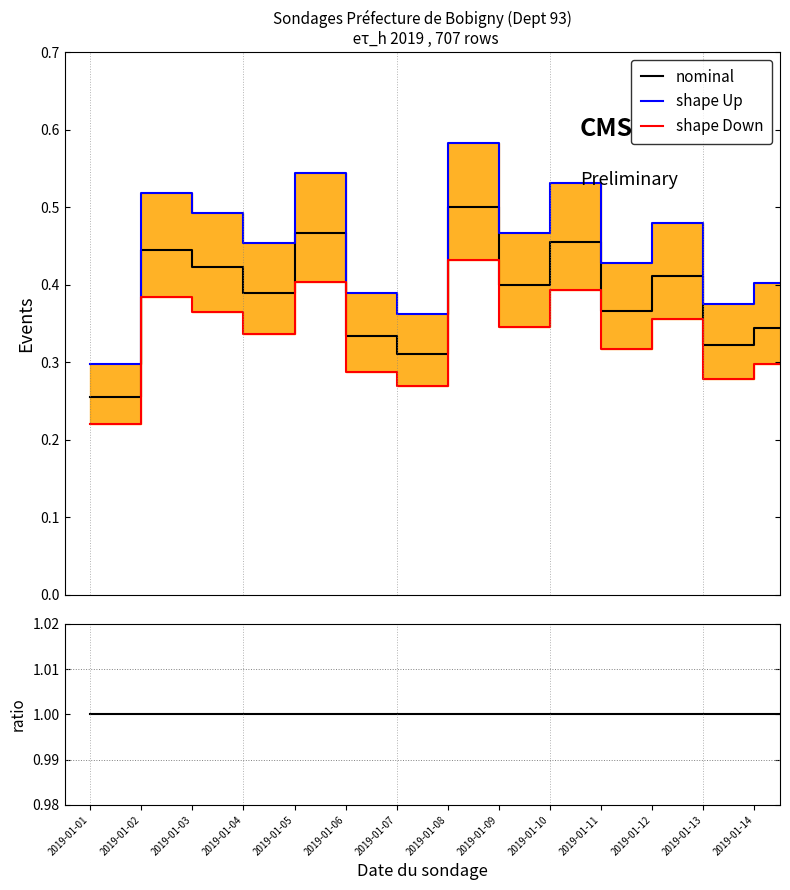

How many lines are shown in the chart?

3